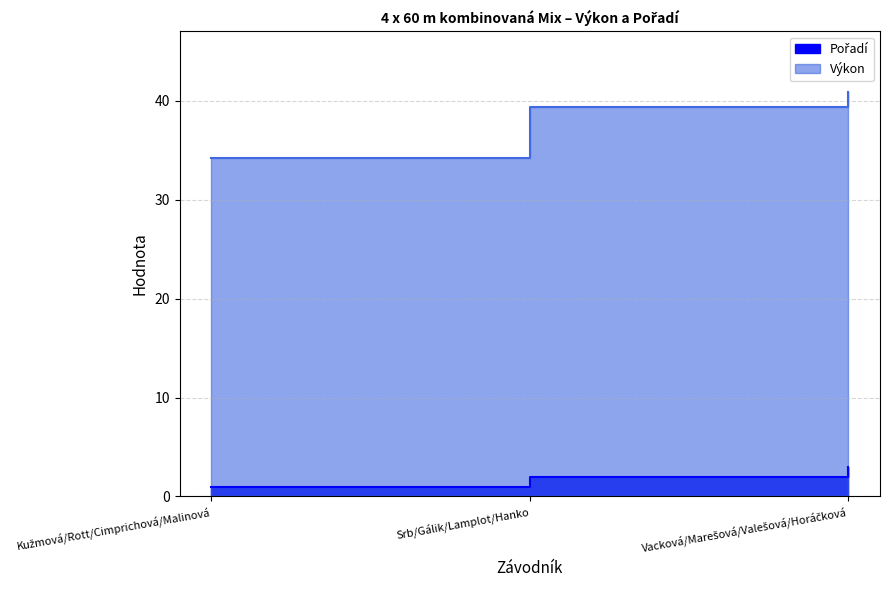

The Výkon series shows 71.2 at Vacková/Marešová/Valešová/Horáčková. True or false?

False